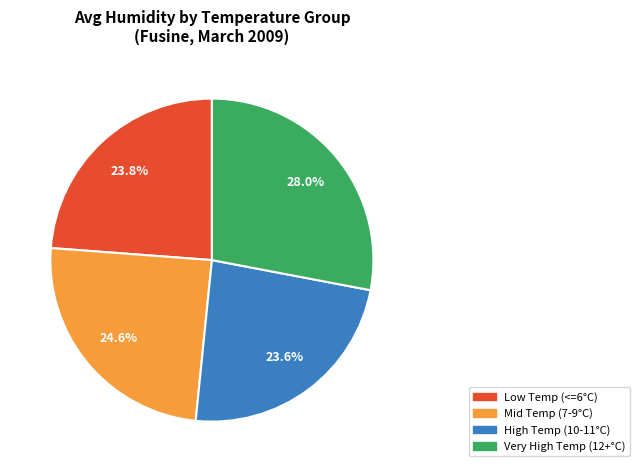

Is there any slice that represents more than half of the pie?

No